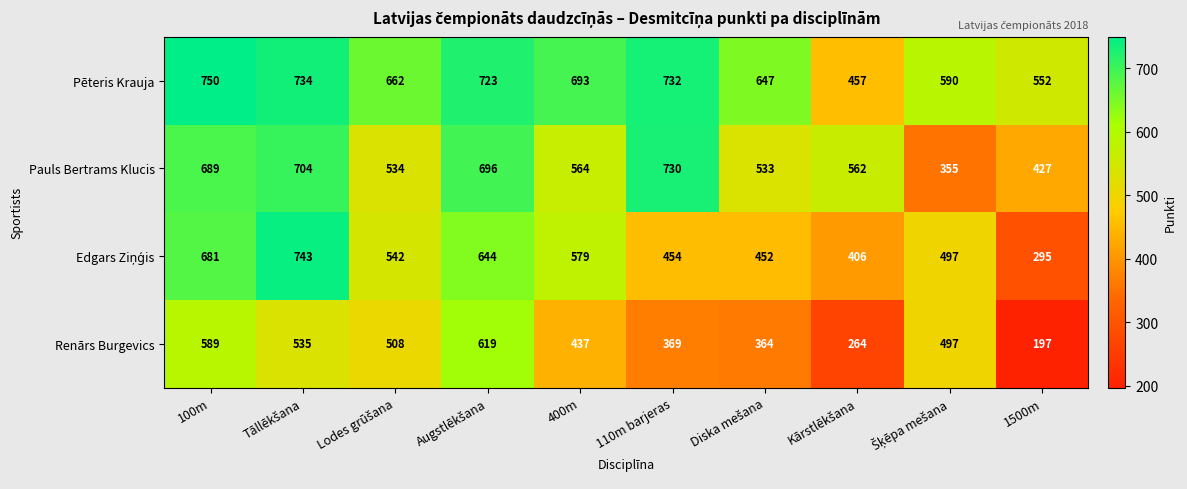

The value of Renārs Burgevics at 400m is 226. True or false?

False